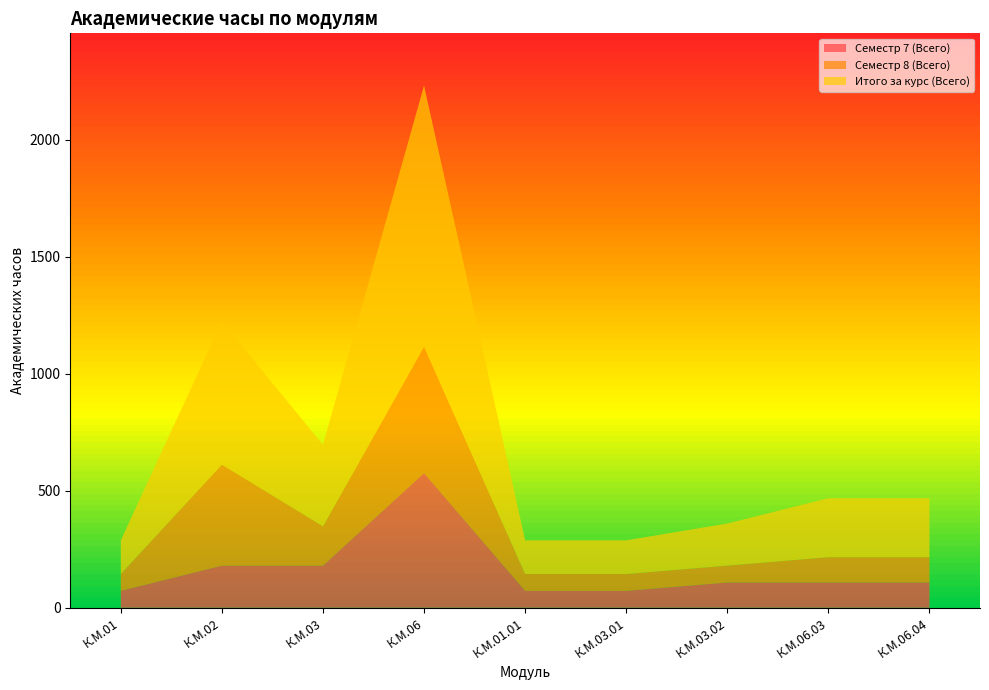

Reading left to right, what are all the values shown in this chart?

Семестр 7 (Всего): 72	180	180	576	72	72	108	108	108
Семестр 8 (Всего): 72	432	168	540	72	72	72	108	108
Итого за курс (Всего): 144	612	348	1116	144	144	180	252	252